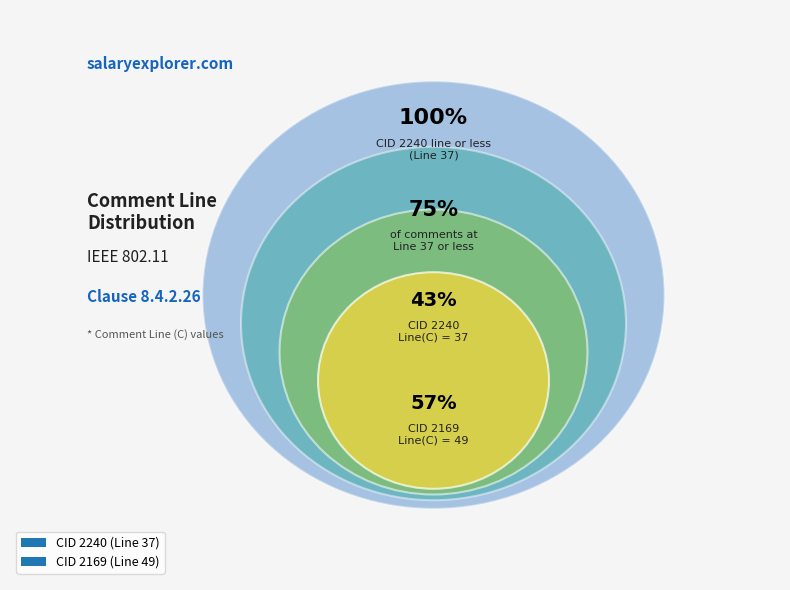

What percentage is the 2240 slice, to the nearest percent?

43%